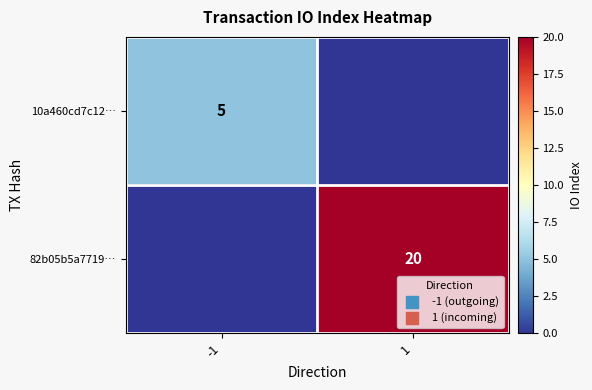

True or false: 10a460cd7c12… has a value of 2 at -1.

False